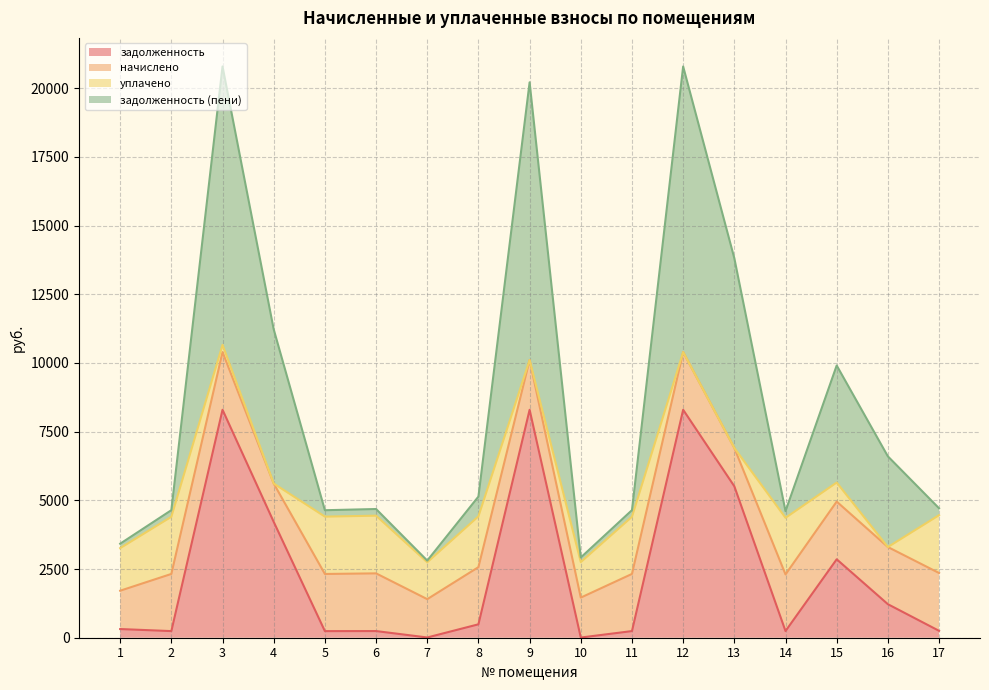

What is the total value across all series at 7?

2806.9